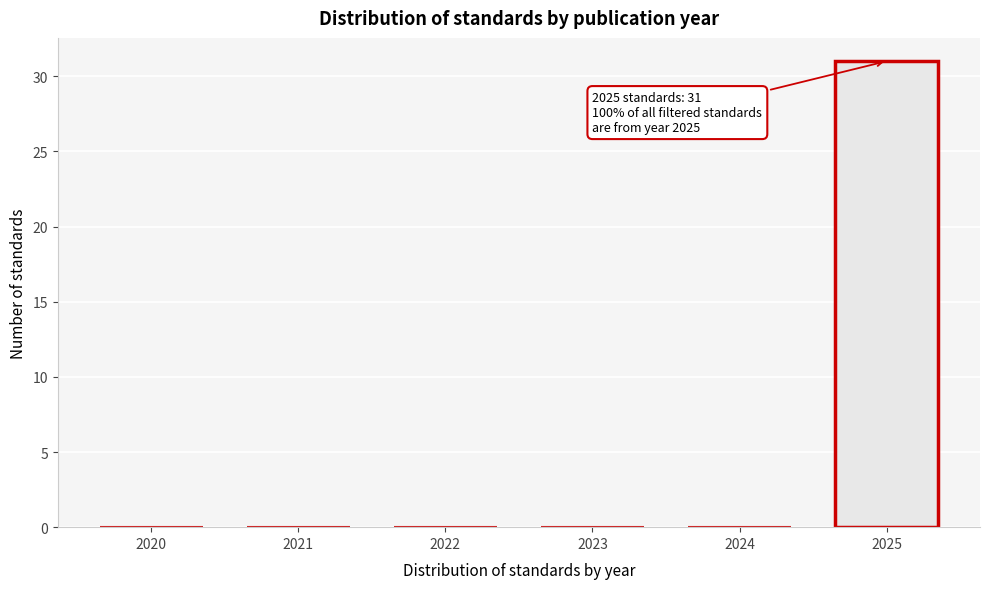

Reading right to left, extract all data points from this chart.

2025=31	2024=0	2023=0	2022=0	2021=0	2020=0